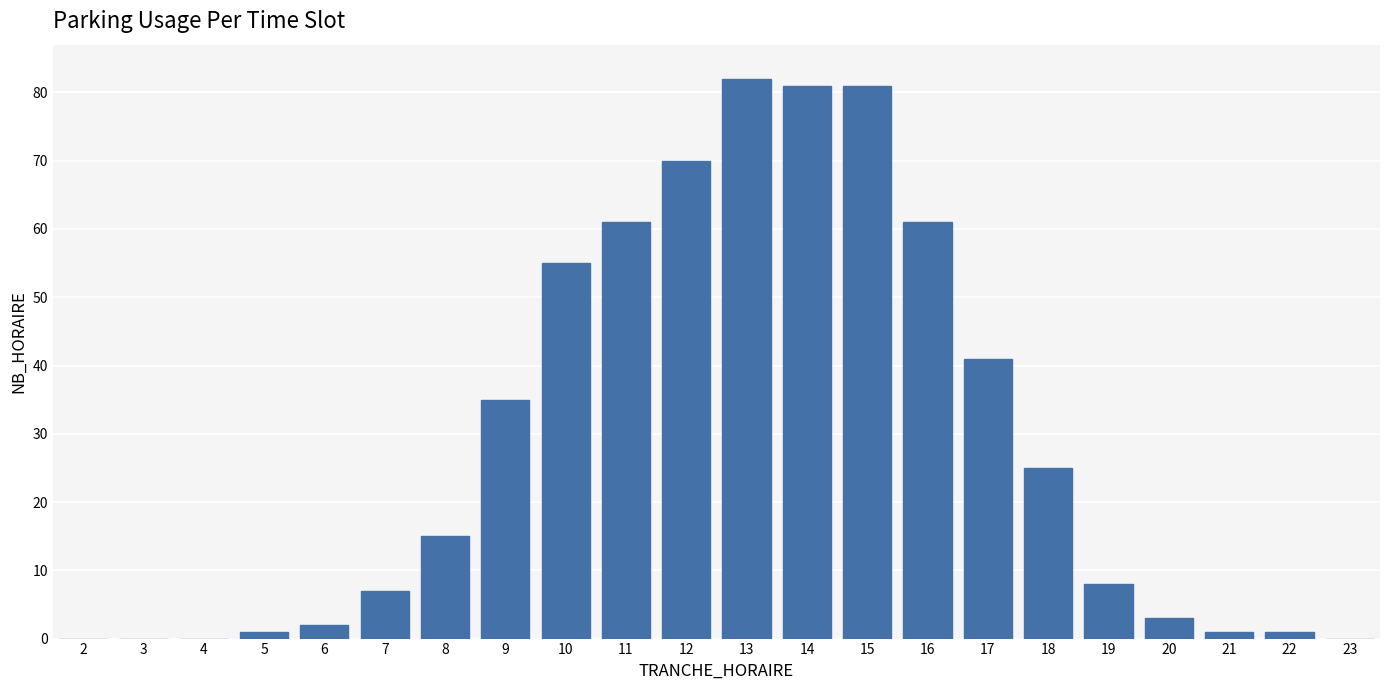

What is the sum of all values?

630